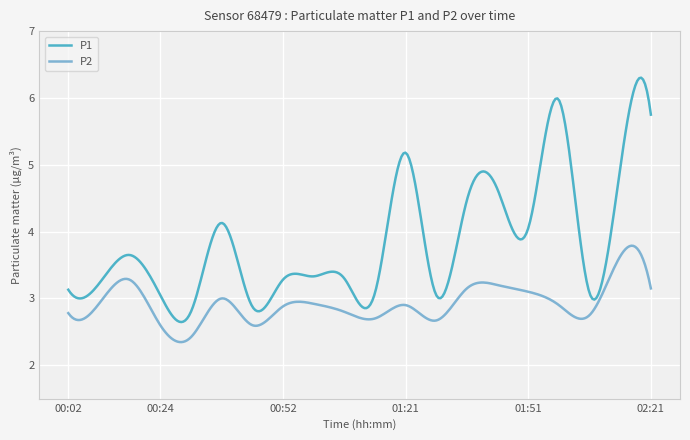

Rank the series by their maximum value, from lowest to highest.

P2, P1